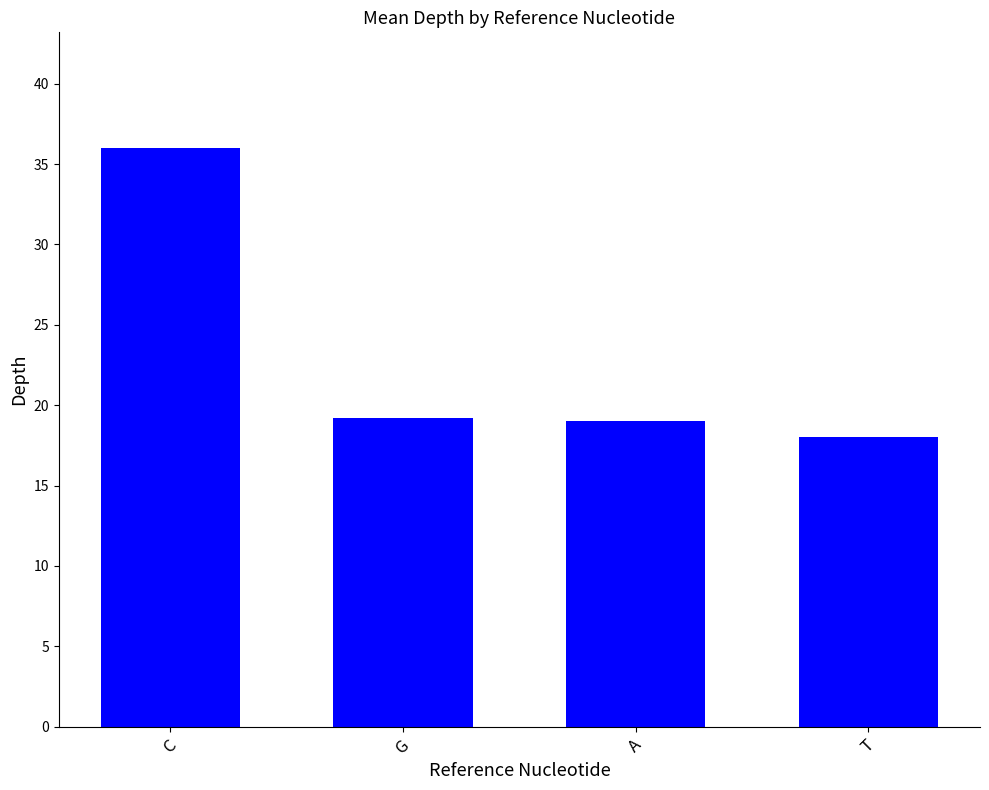

Does the chart contain stacked bars?

No